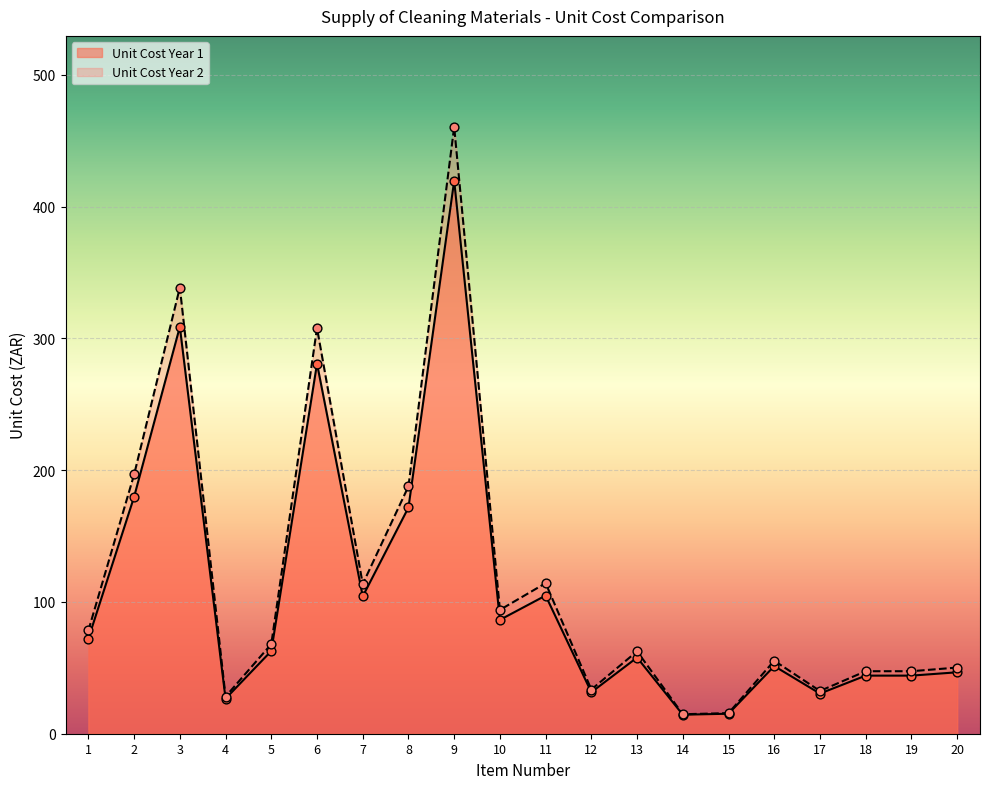

At which category is the sum across all series the highest?

9